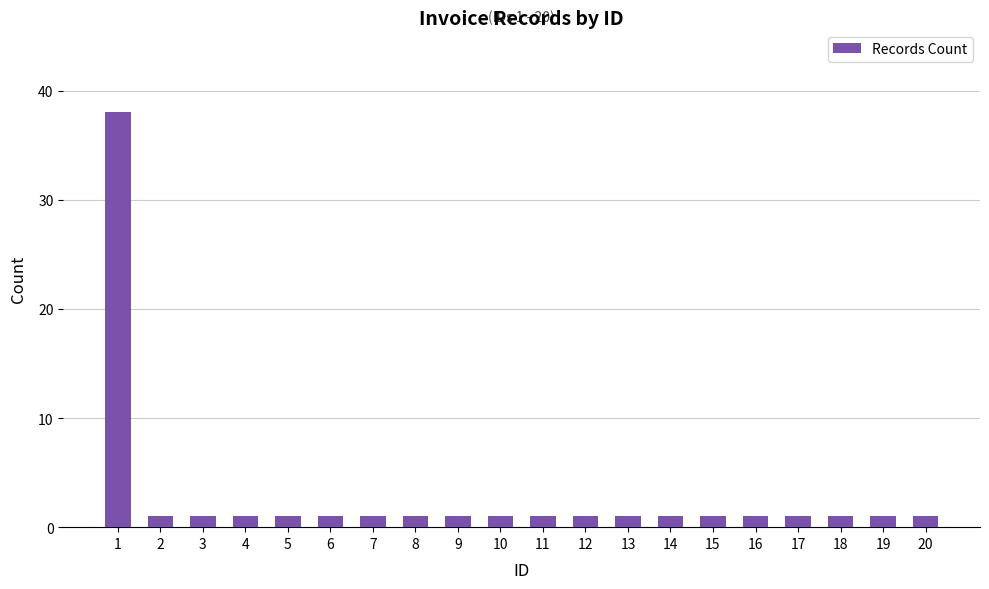

What is the ratio of the value at 15 to the value at 18?

1.0